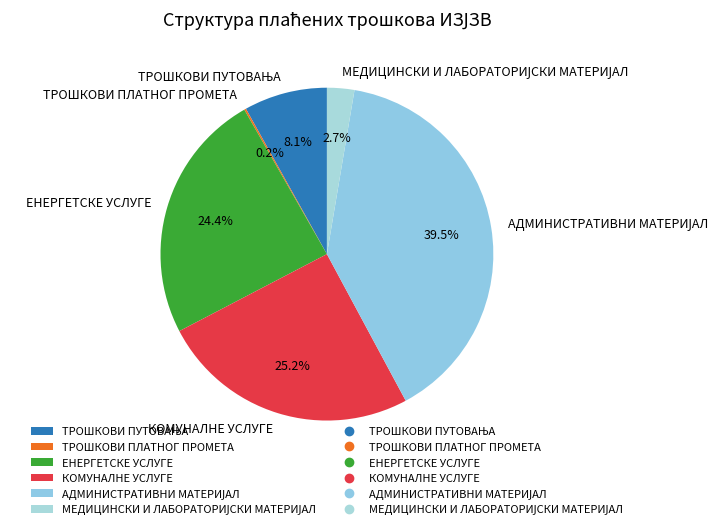

Does any single category account for the majority?

No